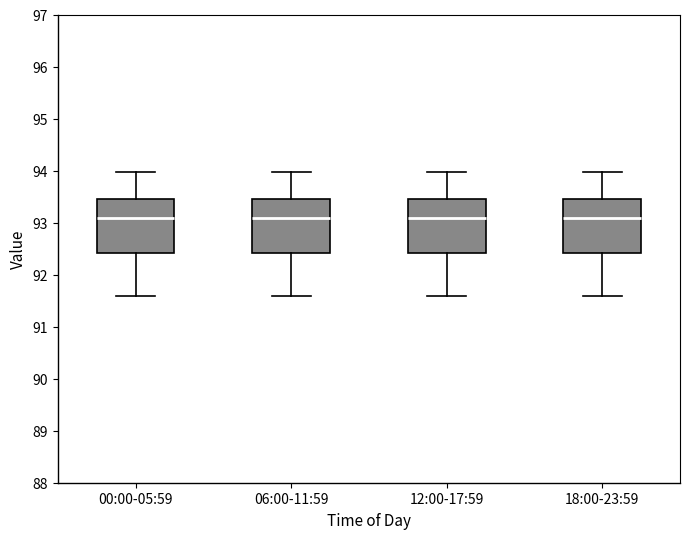

Reading left to right, transcribe this box plot: for each box, give where its median line is, the range the box spans, and where its two whiskers end, as read against the y-axis. The values are not printed on the chart, so give them approximately, as read against the axis.

00:00-05:59: median 93.1, box 92.4 to 93.5, whiskers 91.6 to 94.0
06:00-11:59: median 93.1, box 92.4 to 93.5, whiskers 91.6 to 94.0
12:00-17:59: median 93.1, box 92.4 to 93.5, whiskers 91.6 to 94.0
18:00-23:59: median 93.1, box 92.4 to 93.5, whiskers 91.6 to 94.0